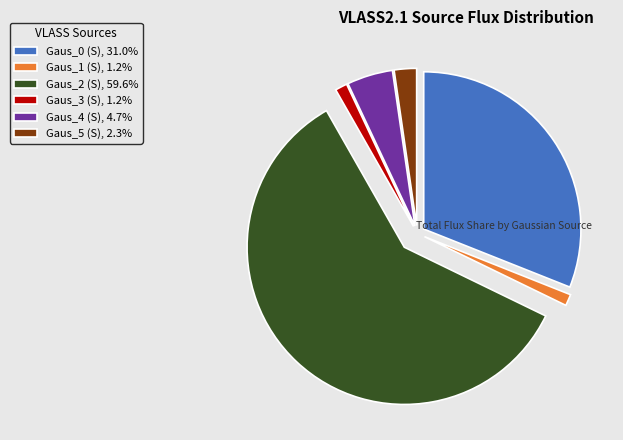

What is the largest slice in the pie chart?

Gaus_2 (S)